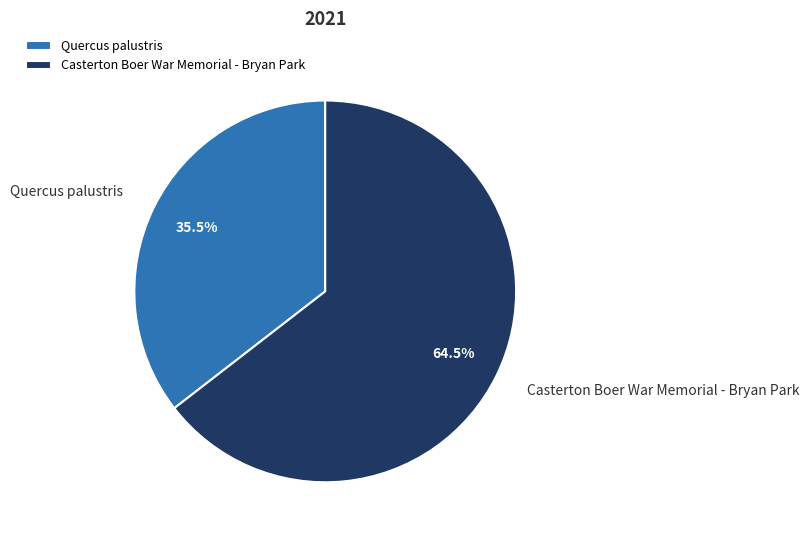

How many slices are in this pie chart?

2